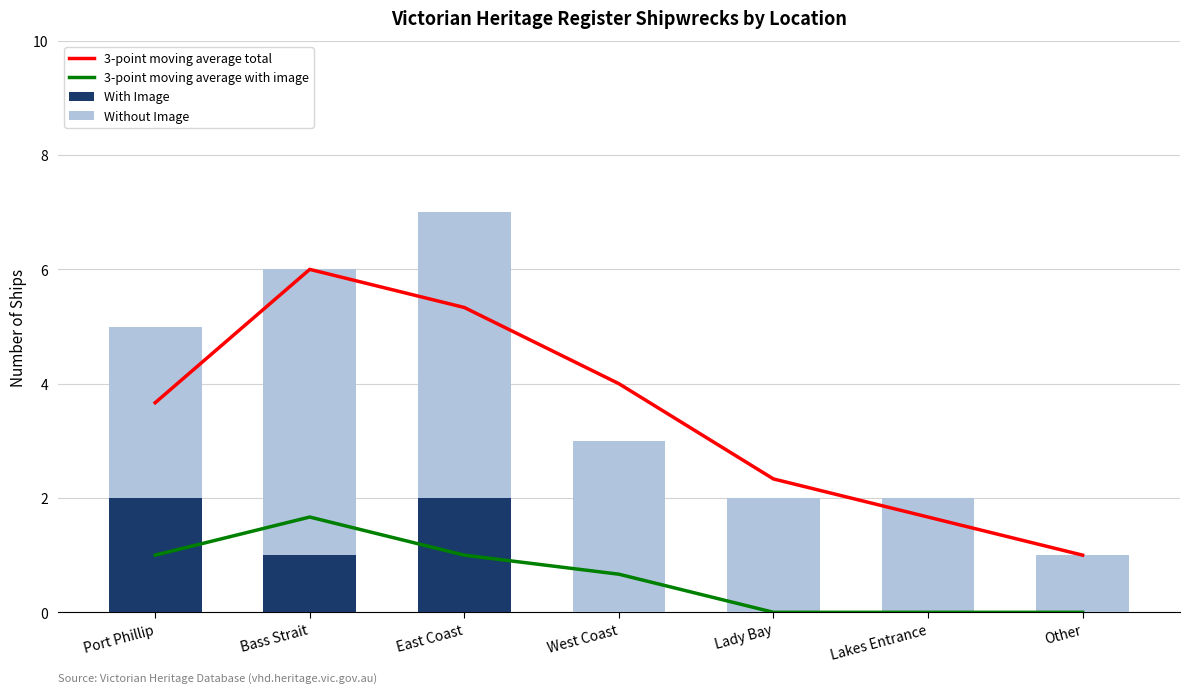

What is the average value of the 3-point moving average total series?

3.4